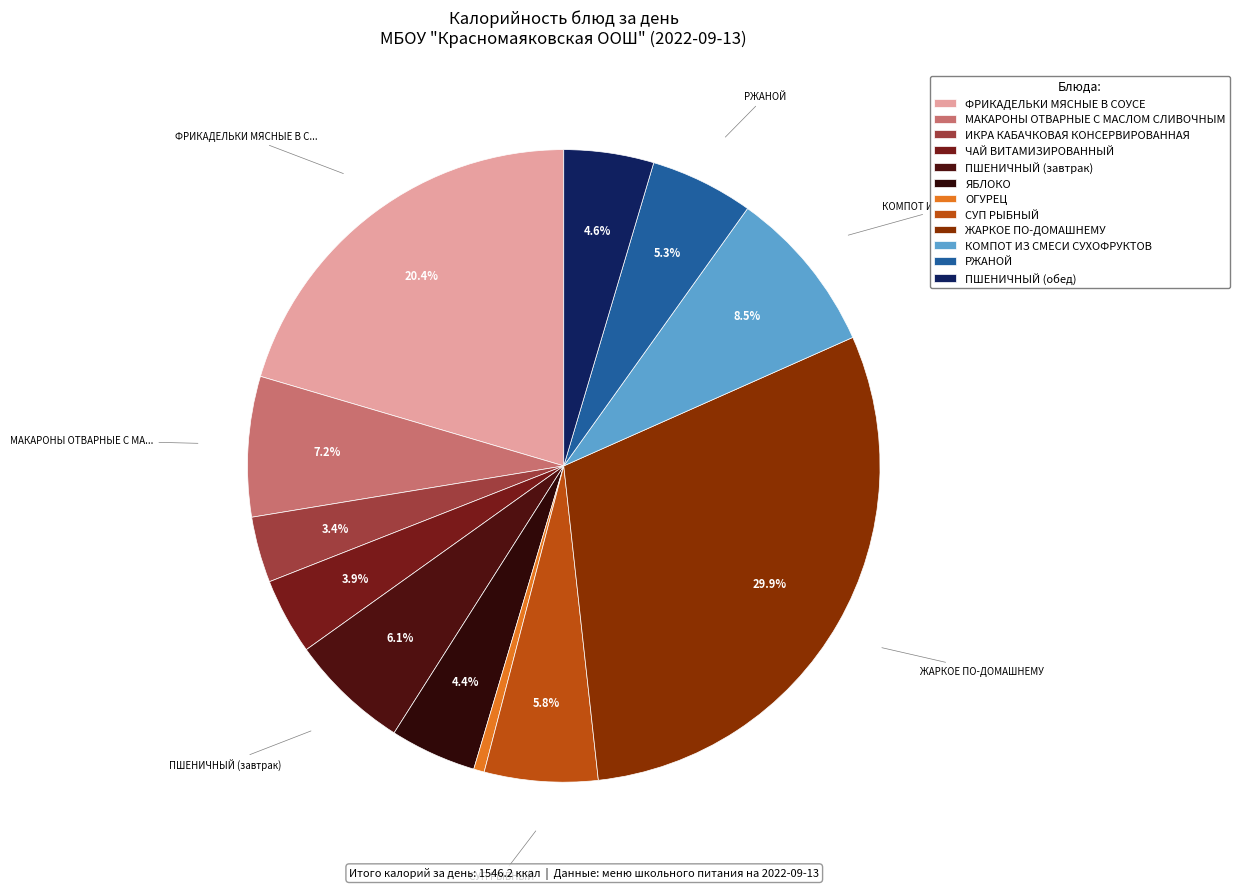

What is the smallest slice in the pie chart?

ОГУРЕЦ